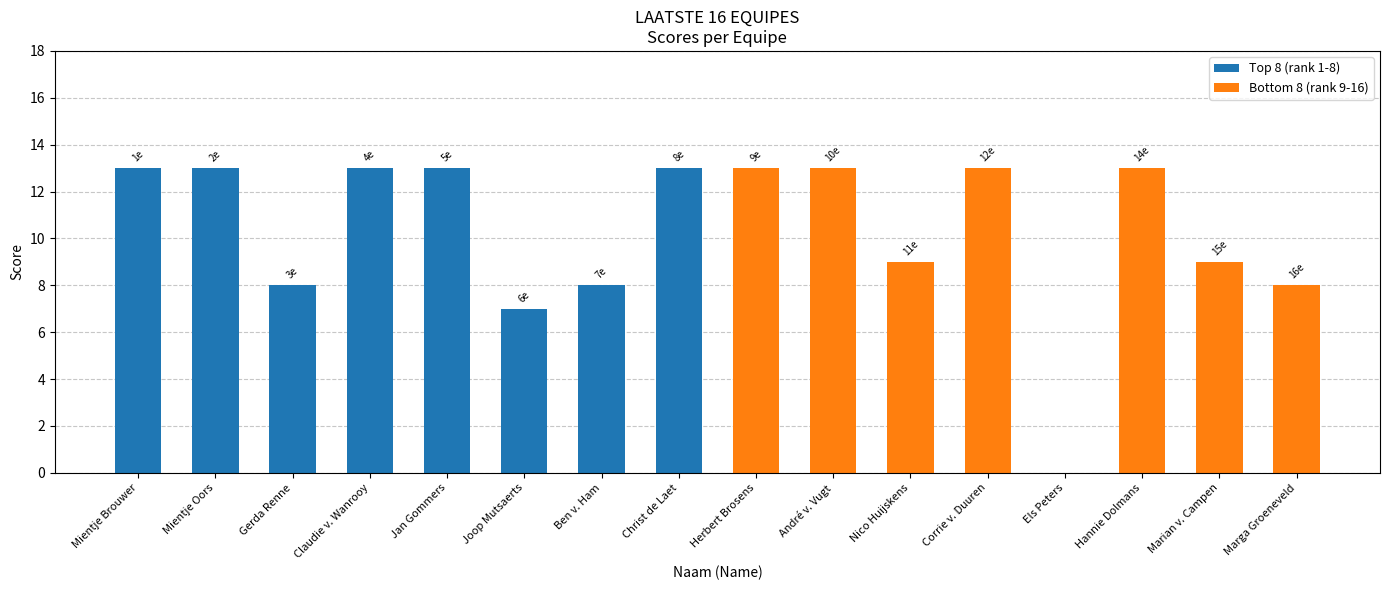

Rank the series by their maximum value, from lowest to highest.

Top 8 (rank 1-8), Bottom 8 (rank 9-16)